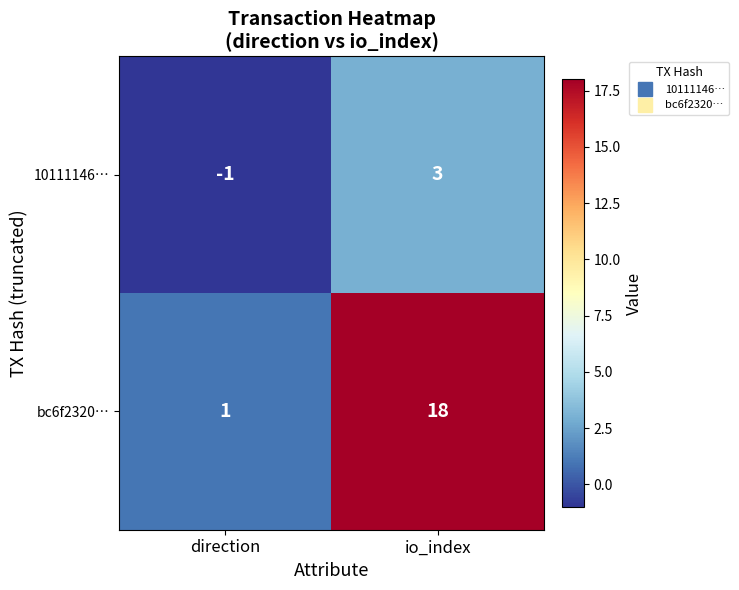

Reading right to left, extract all data points from this chart.

10111146…: 3	-1
bc6f2320…: 18	1